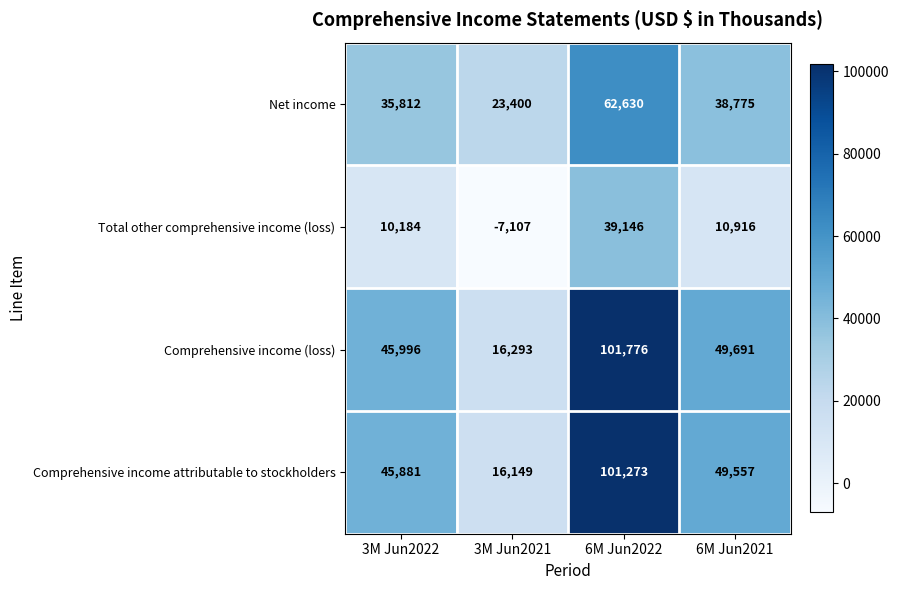

Which series has the largest range (max minus min)?

Comprehensive income (loss)